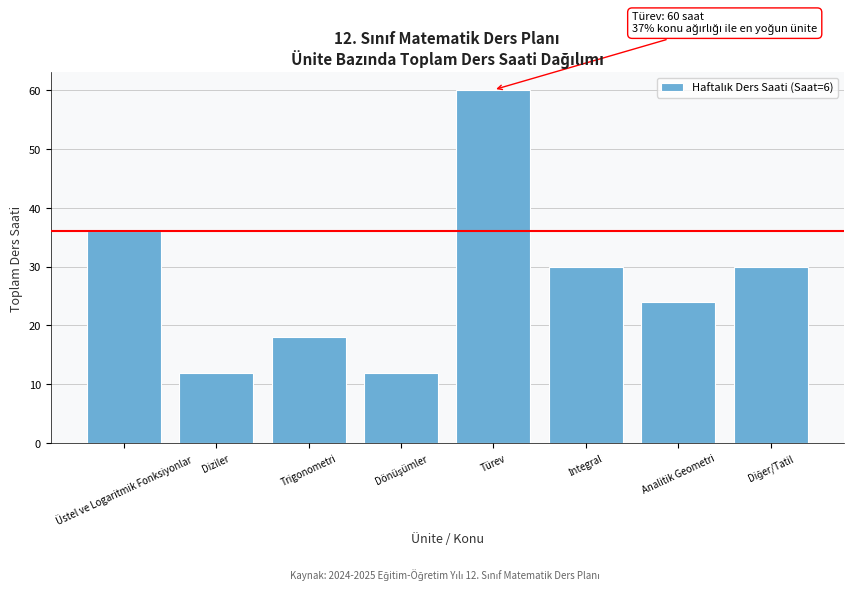

Reading left to right, list all the values displayed in this chart.

36	12	18	12	60	30	24	30